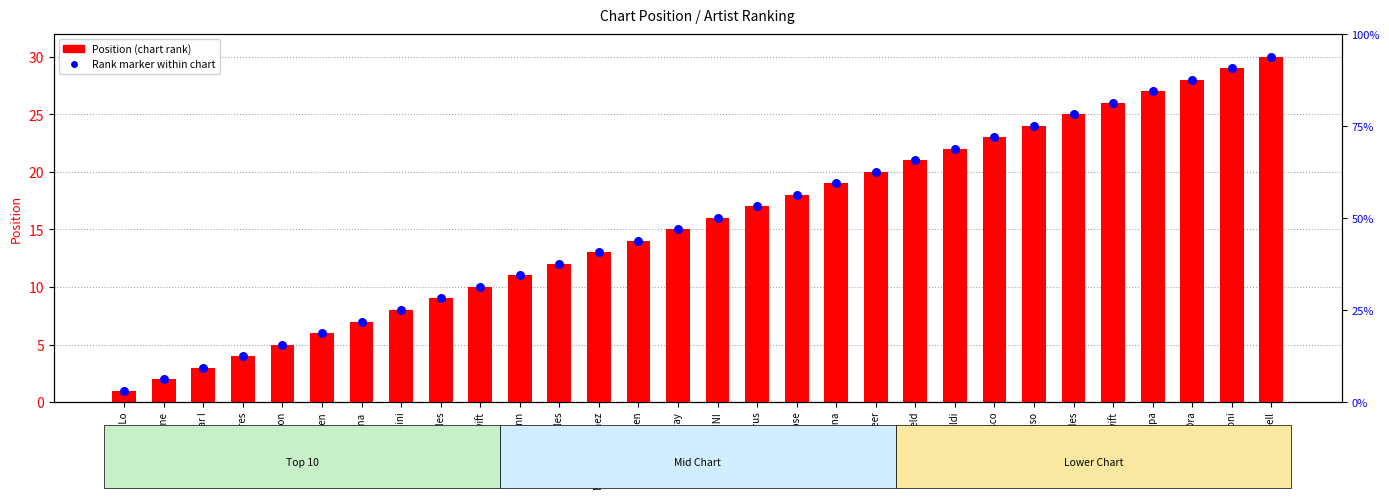

Which series contains the highest Y value?

Position